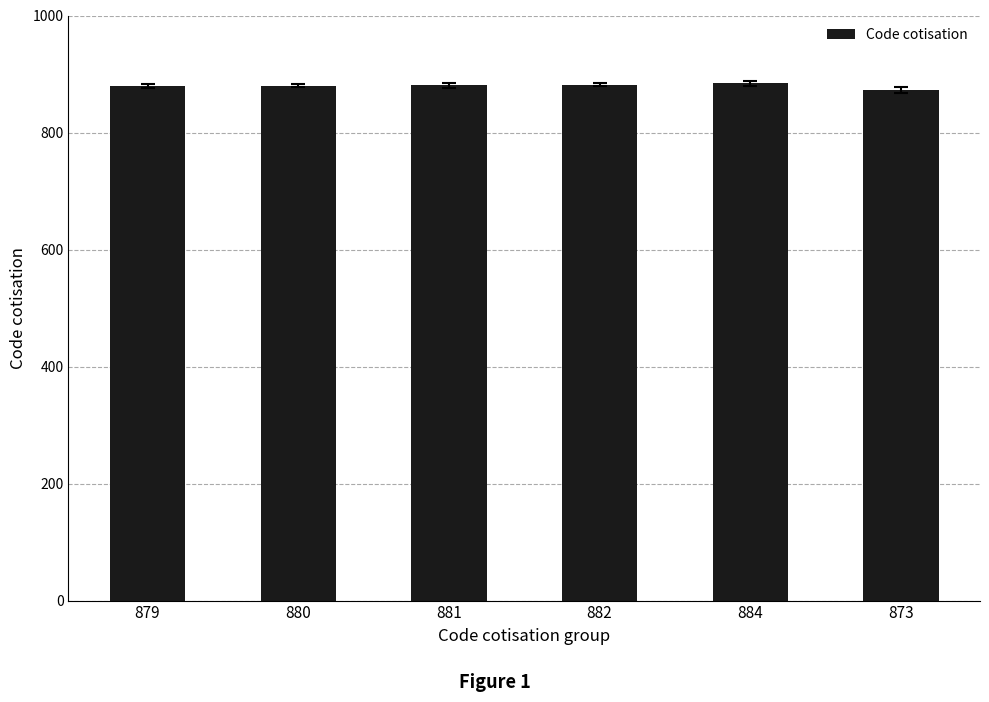

What is the difference between the maximum and minimum values?

11